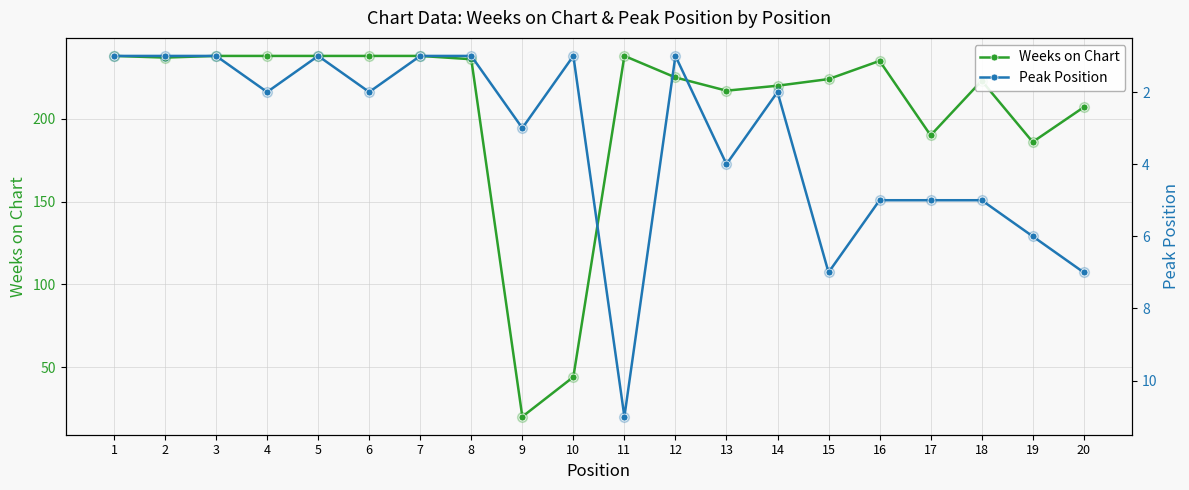

What are all the series names shown in the legend?

Weeks on Chart, Peak Position